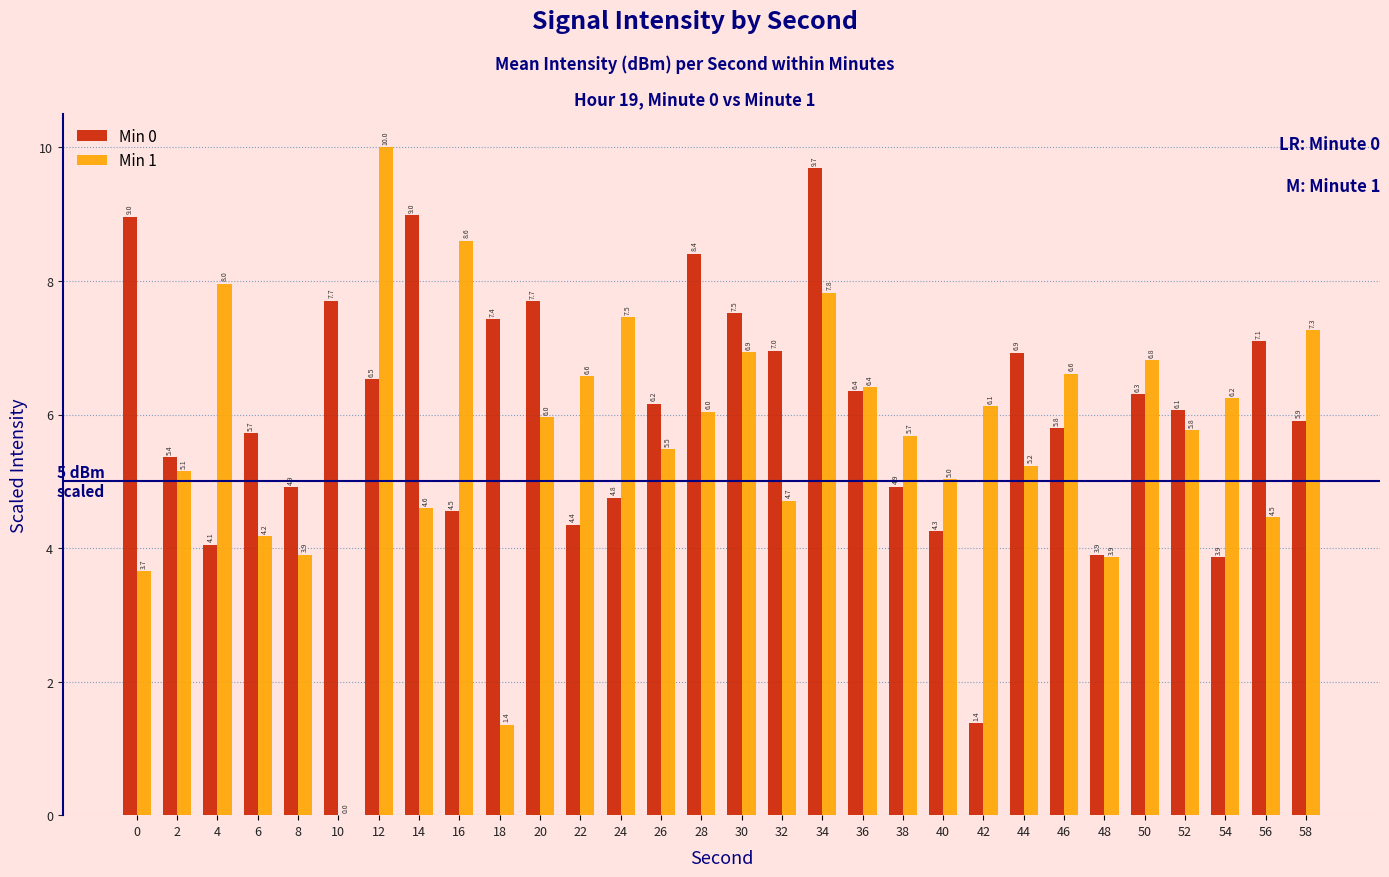

At which category is the sum across all series the highest?

34